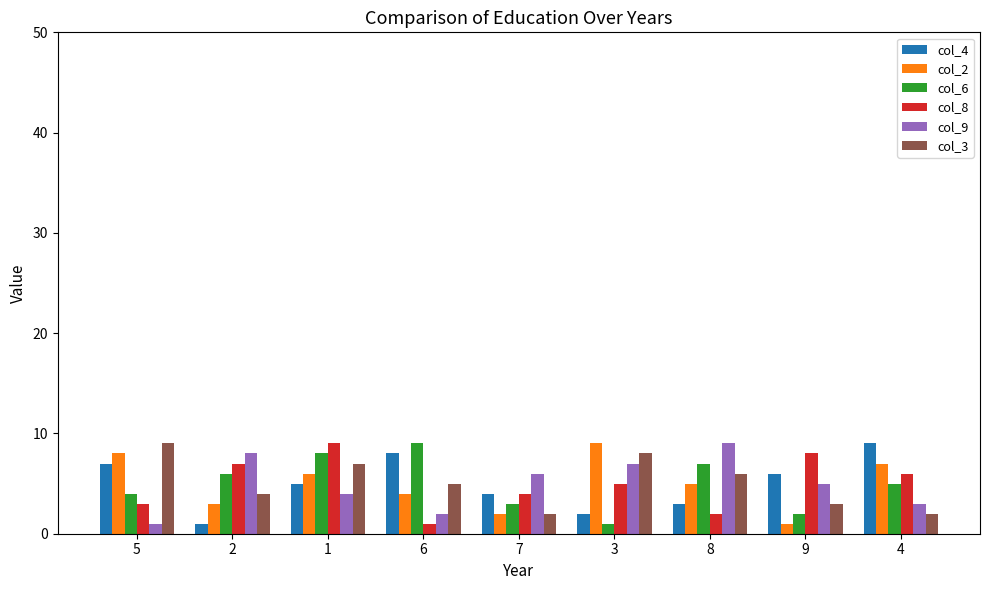

True or false: col_2 has a value of 9 at 3.

True